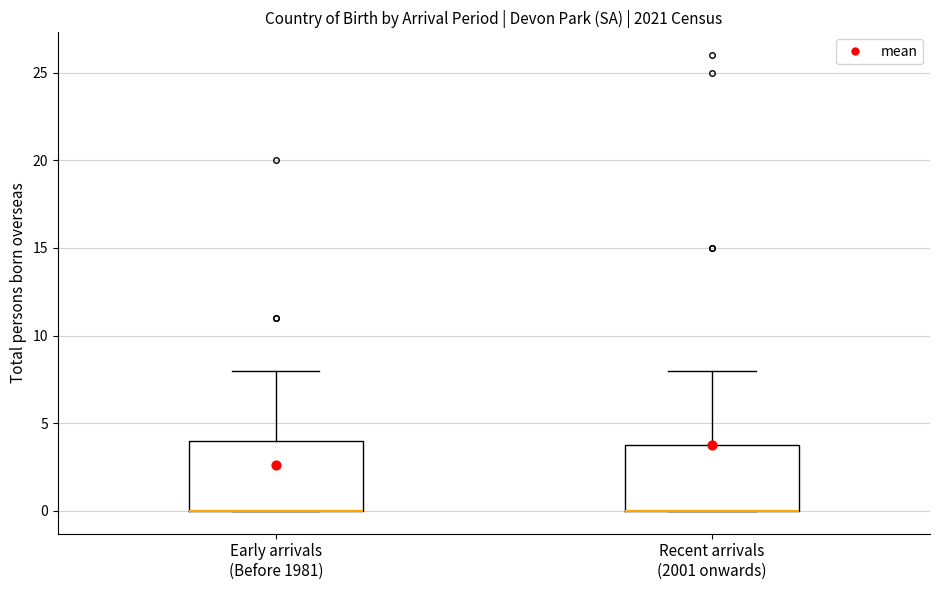

Reading left to right, transcribe this box plot: for each box, give where its median line is, the range the box spans, and where its two whiskers end, as read against the y-axis. The values are not printed on the chart, so give them approximately, as read against the axis.

Early arrivals (Before 1981): median 0 (drawn on the box's lower edge), box 0 to 4, whiskers 0 to 8
Recent arrivals (2001 onwards): median 0 (drawn on the box's lower edge), box 0 to 4, whiskers 0 to 8